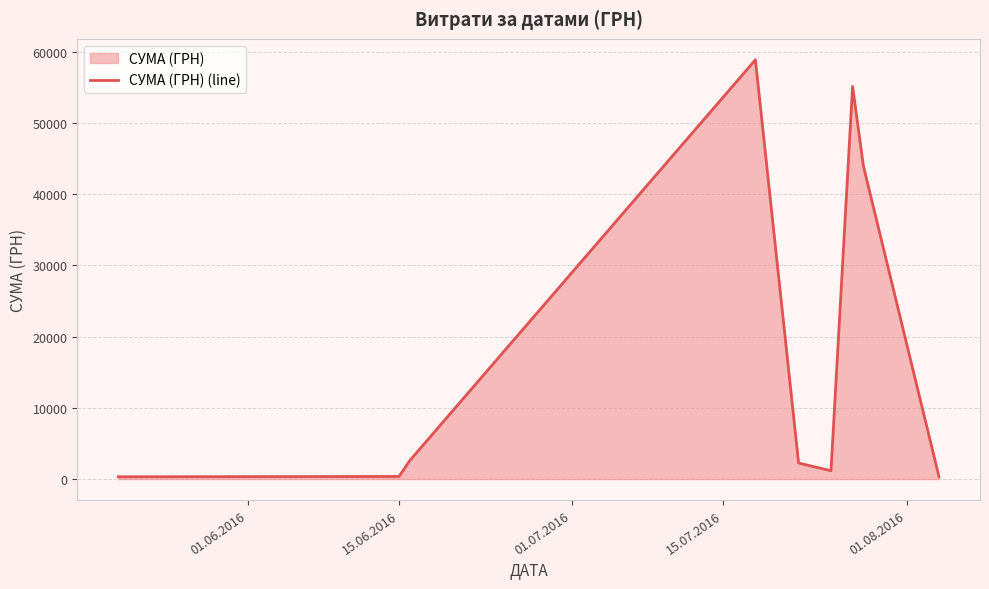

What is the greatest value displayed?

58840.0